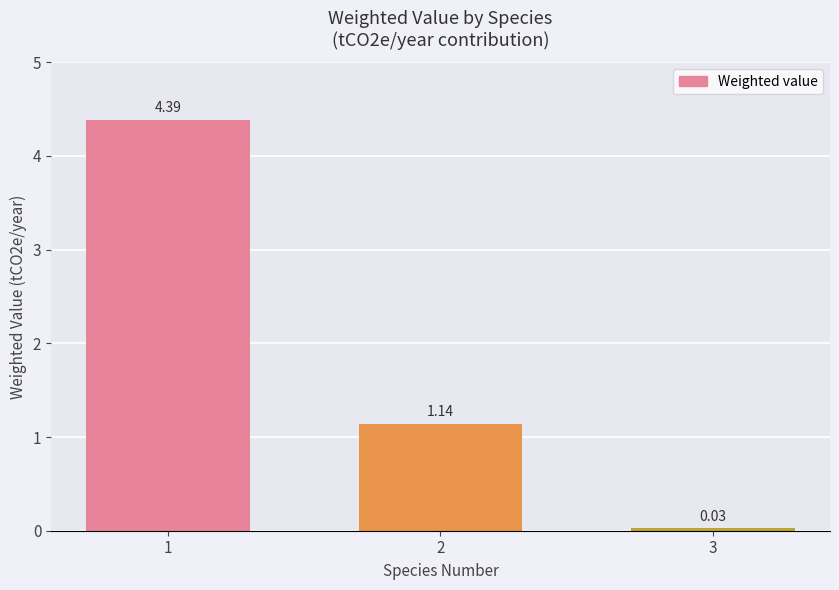

How many bars are there in total?

3